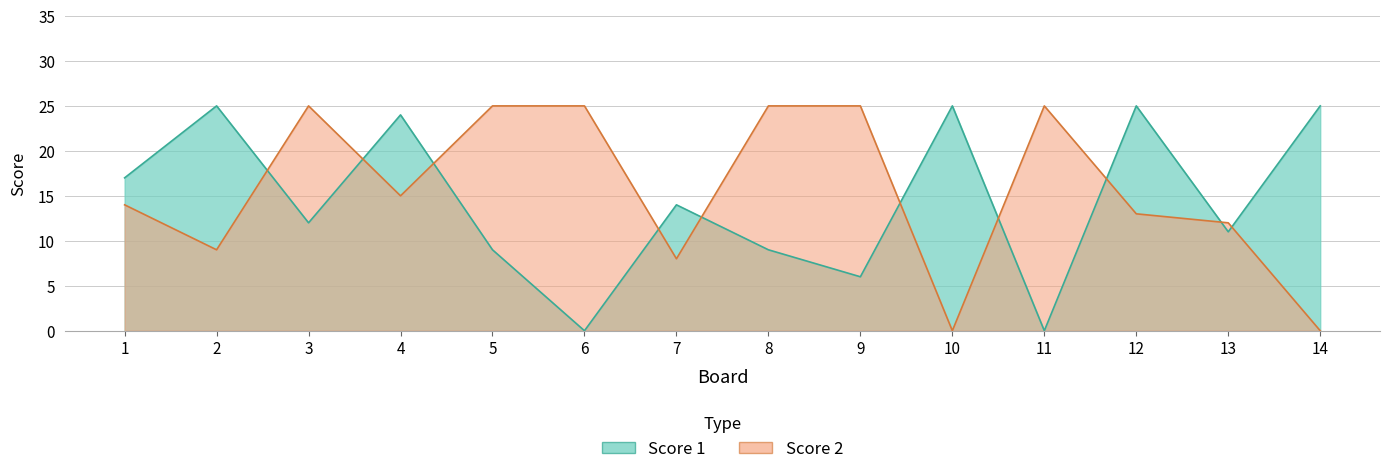

Which series has the largest total across all categories?

Score 2